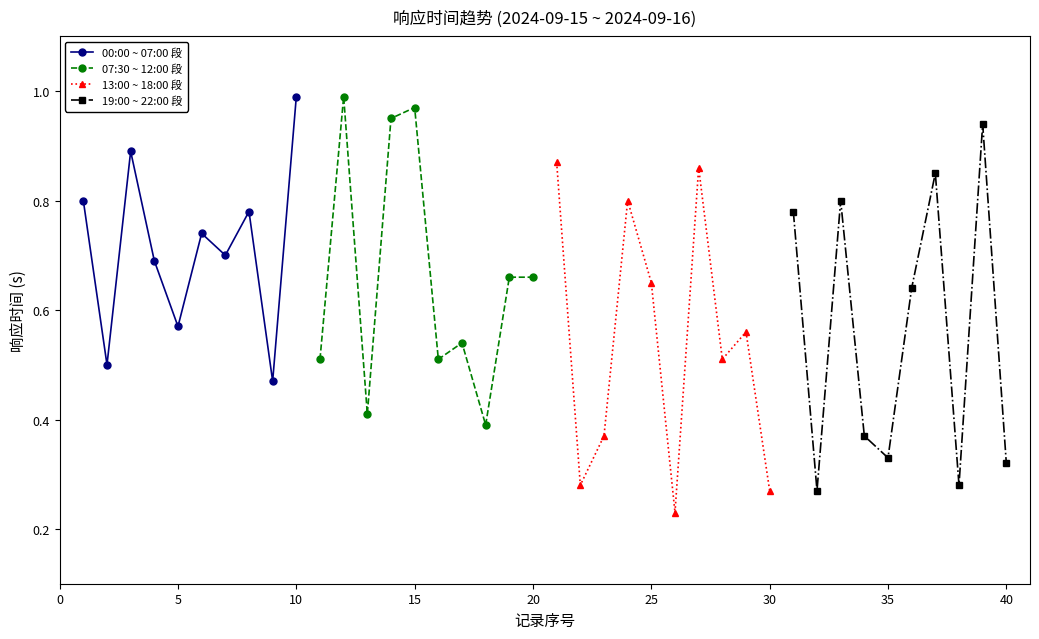

What are all the series names shown in the legend?

00:00 ~ 07:00 段, 07:30 ~ 12:00 段, 13:00 ~ 18:00 段, 19:00 ~ 22:00 段